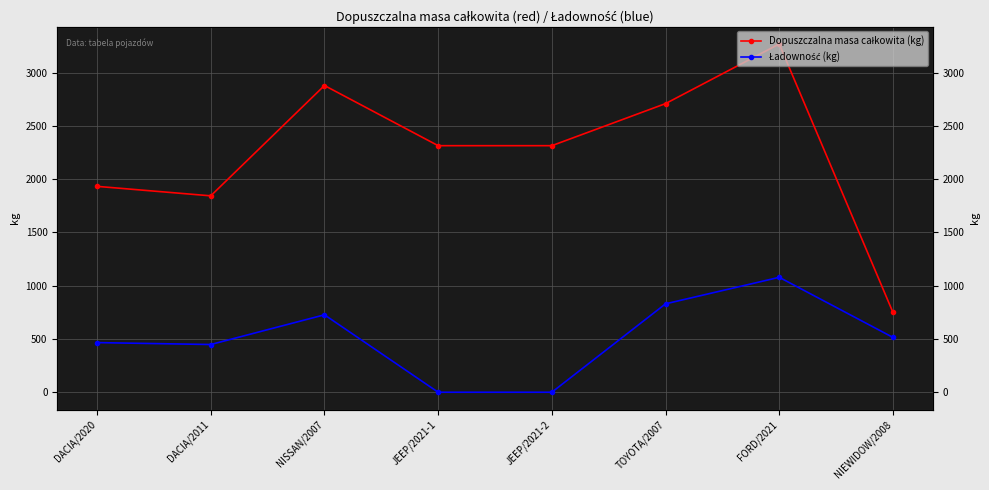

What is the spread (max minus min) of values at NISSAN/2007?

2153